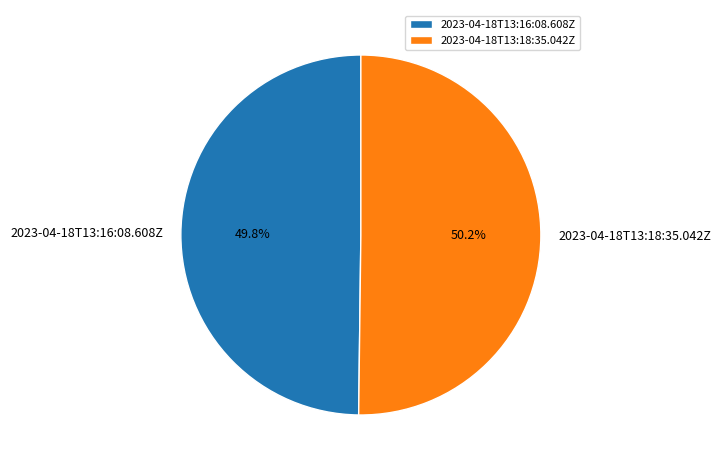

To the nearest percent, what is the average slice percentage?

50%